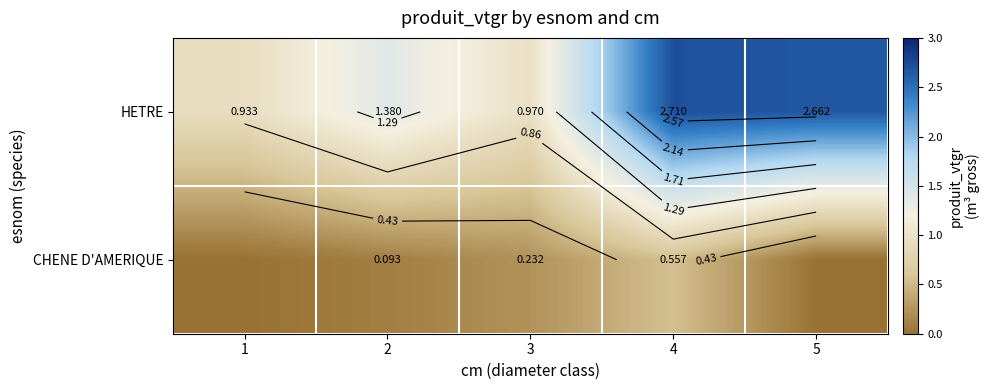

What is the total value across all series at 5?

2.7